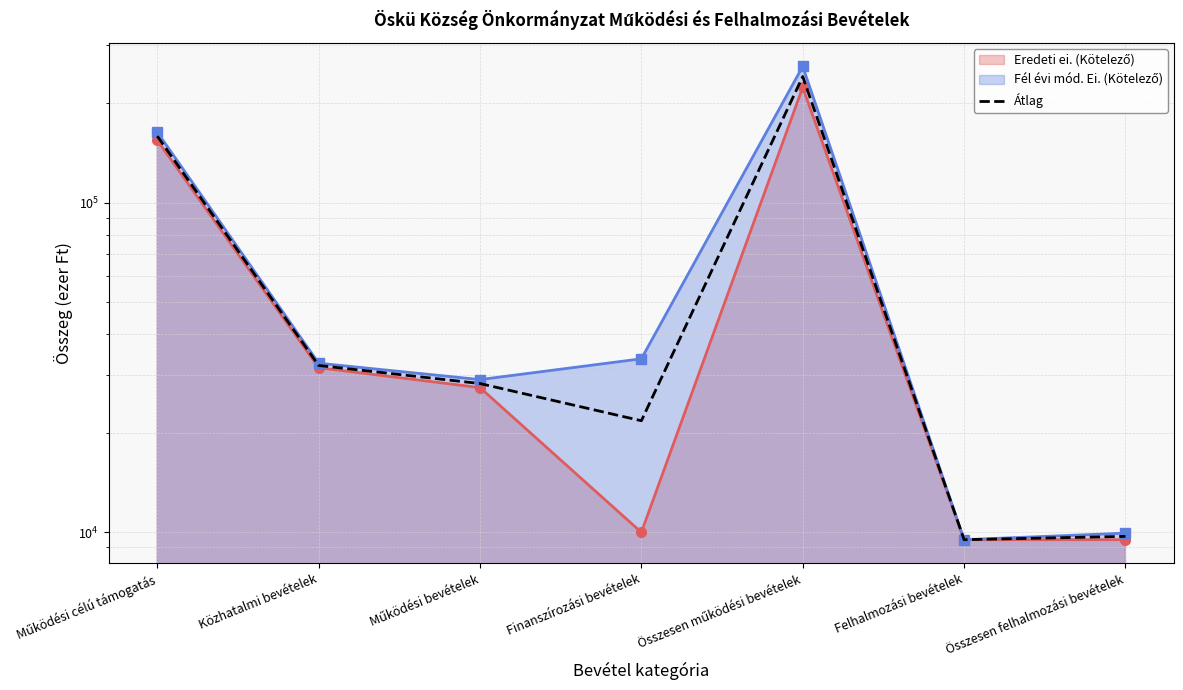

What is the maximum value for Eredeti ei. (Kötelező) (line)?

223628.0